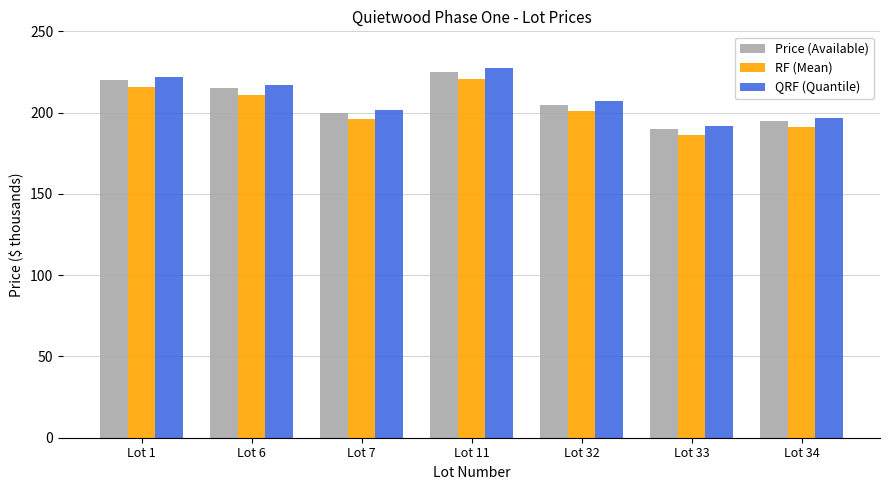

Where does the RF (Mean) series first go above 200?

Lot 1